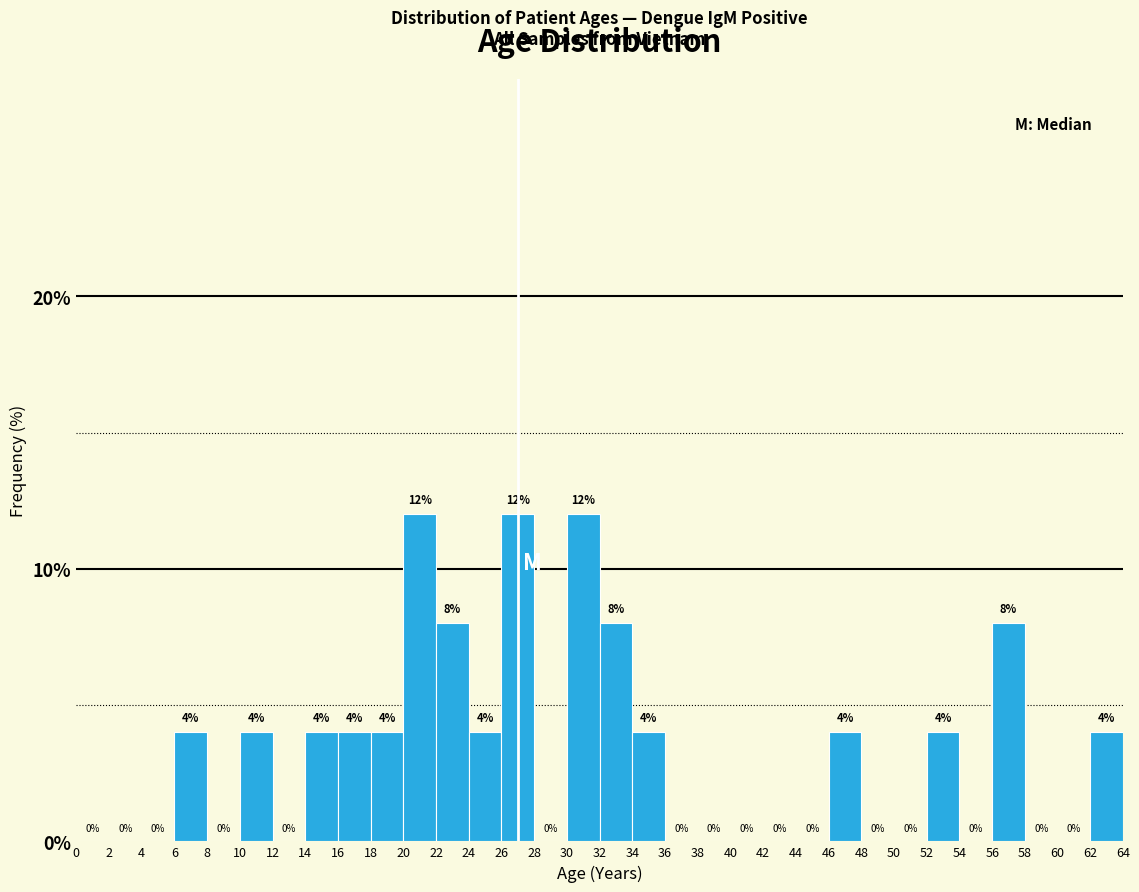

Reading left to right, list every bar in this chart as the range it spans on the x-axis followed by its height.

0 to 2: 0
2 to 4: 0
4 to 6: 0
6 to 8: 4
8 to 10: 0
10 to 12: 4
12 to 14: 0
14 to 16: 4
16 to 18: 4
18 to 20: 4
20 to 22: 12
22 to 24: 8
24 to 26: 4
26 to 28: 12
28 to 30: 0
30 to 32: 12
32 to 34: 8
34 to 36: 4
36 to 38: 0
38 to 40: 0
40 to 42: 0
42 to 44: 0
44 to 46: 0
46 to 48: 4
48 to 50: 0
50 to 52: 0
52 to 54: 4
54 to 56: 0
56 to 58: 8
58 to 60: 0
60 to 62: 0
62 to 64: 4